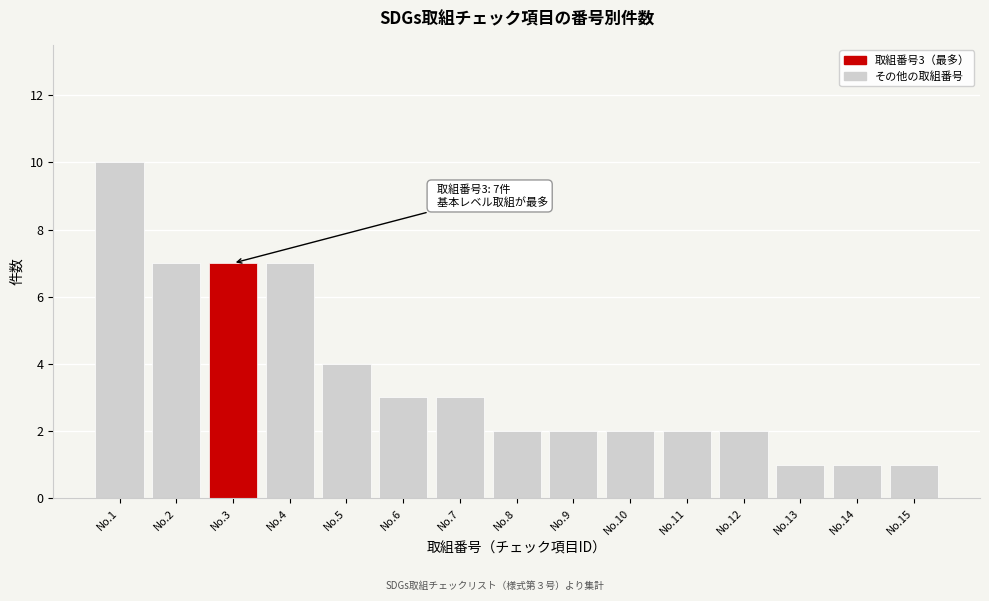

Reading left to right, list all the values displayed in this chart.

10	7	7	7	4	3	3	2	2	2	2	2	1	1	1